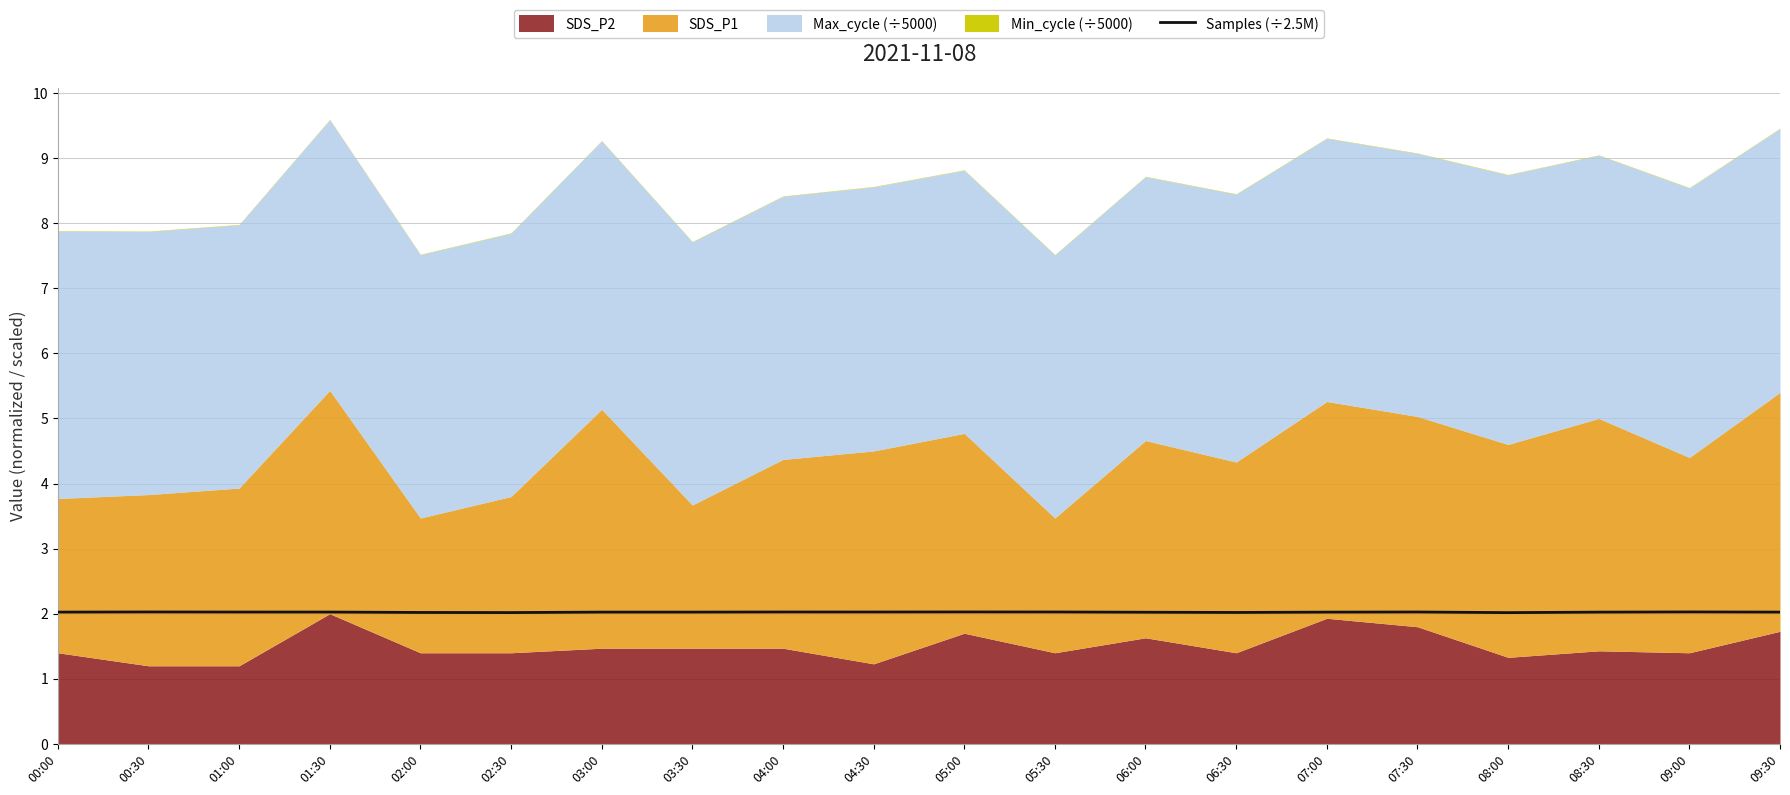

What is the ratio of the value at 09:00 to the value at 03:30?

1.0